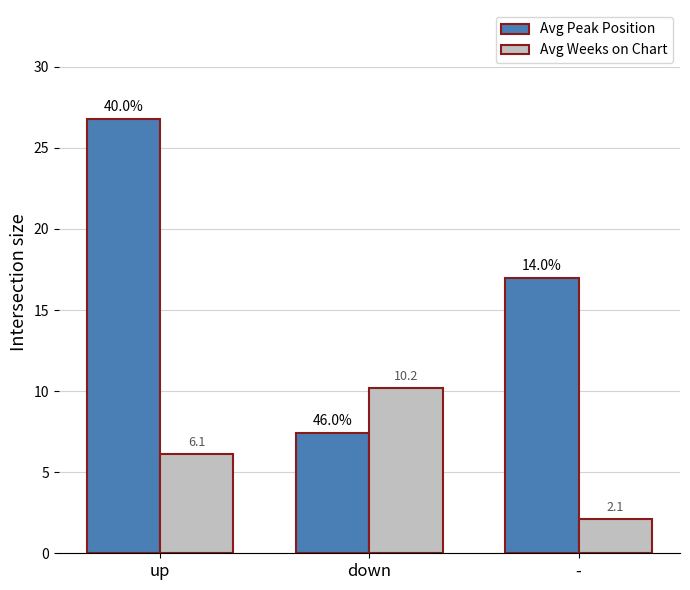

Reading right to left, what are all the values shown in this chart?

Avg Peak Position: -=17.0	down=7.4	up=26.8
Avg Weeks on Chart: -=2.1	down=10.2	up=6.1